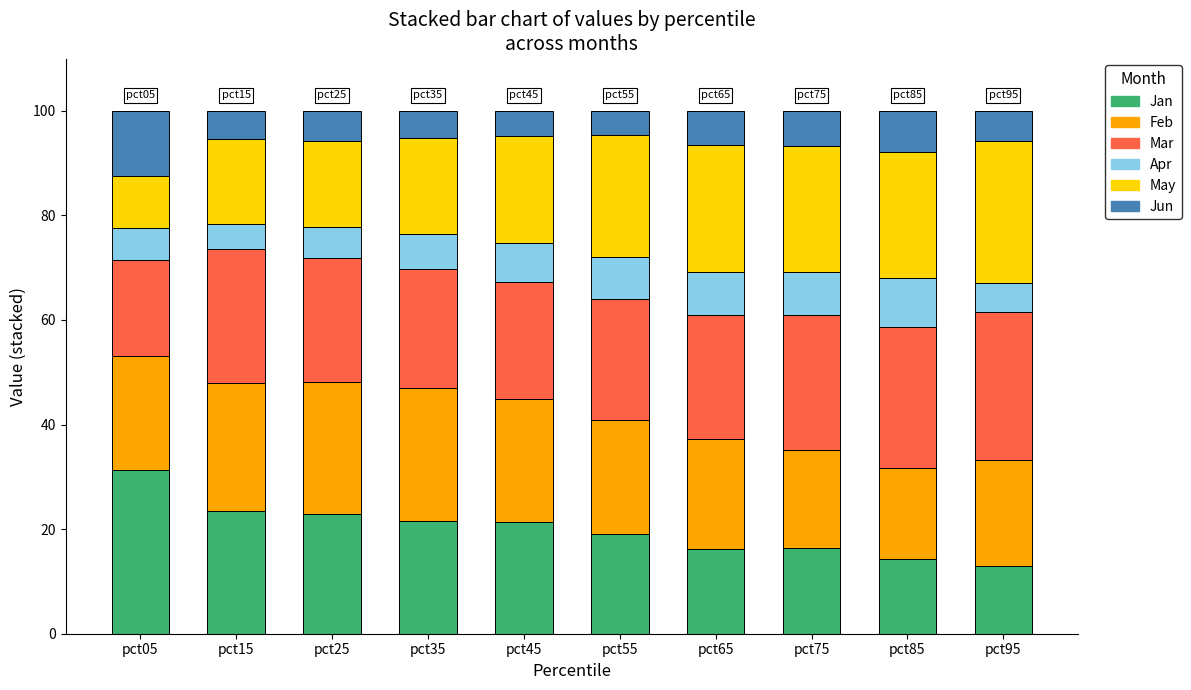

What is the total value across all series at pct35?

100.0